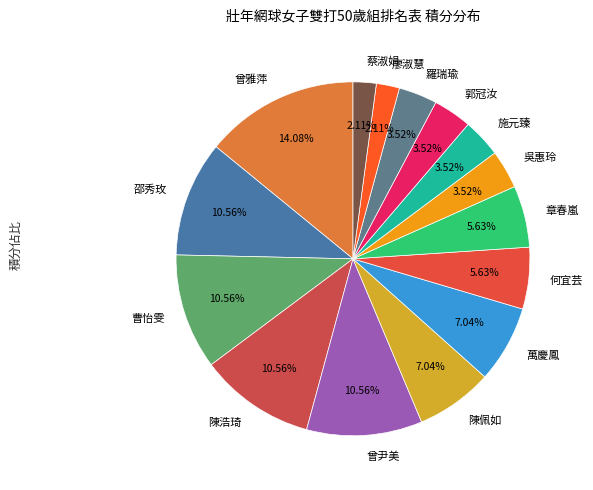

What is the largest slice in the pie chart?

曾雅萍